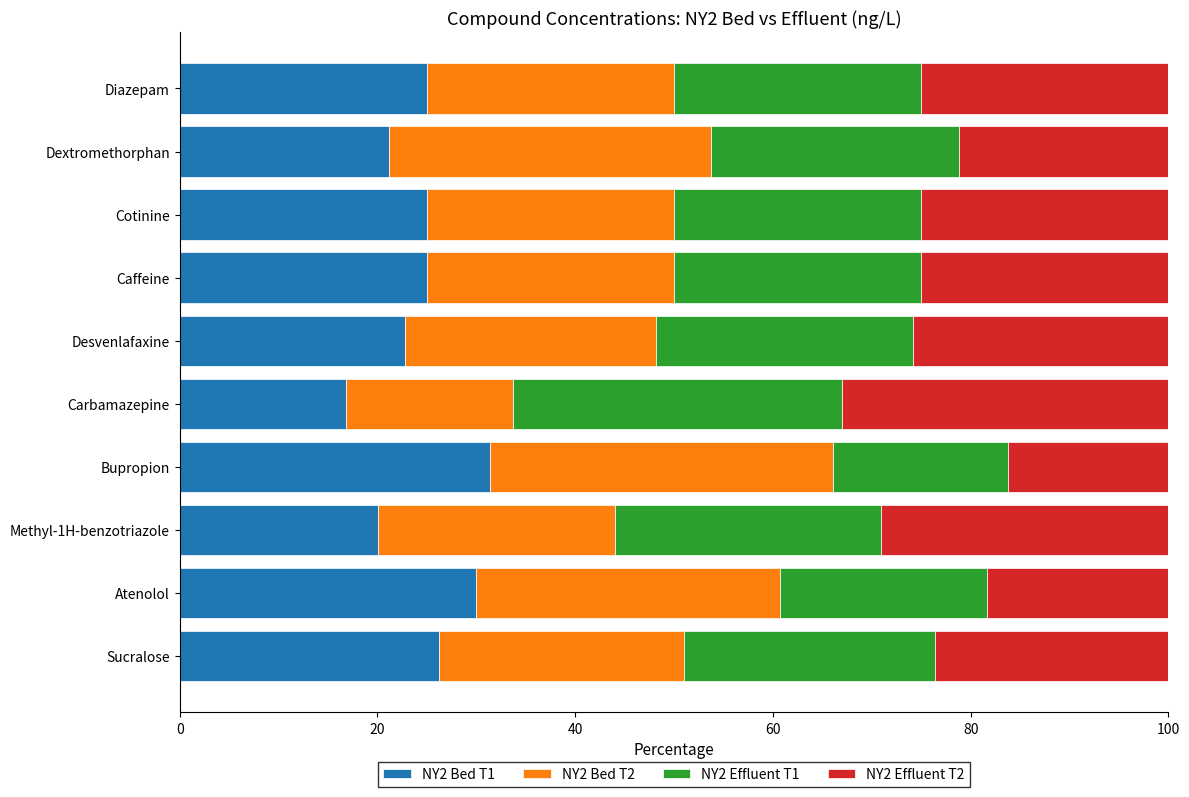

What is the average value of the NY2 Bed T1 series?

24.3